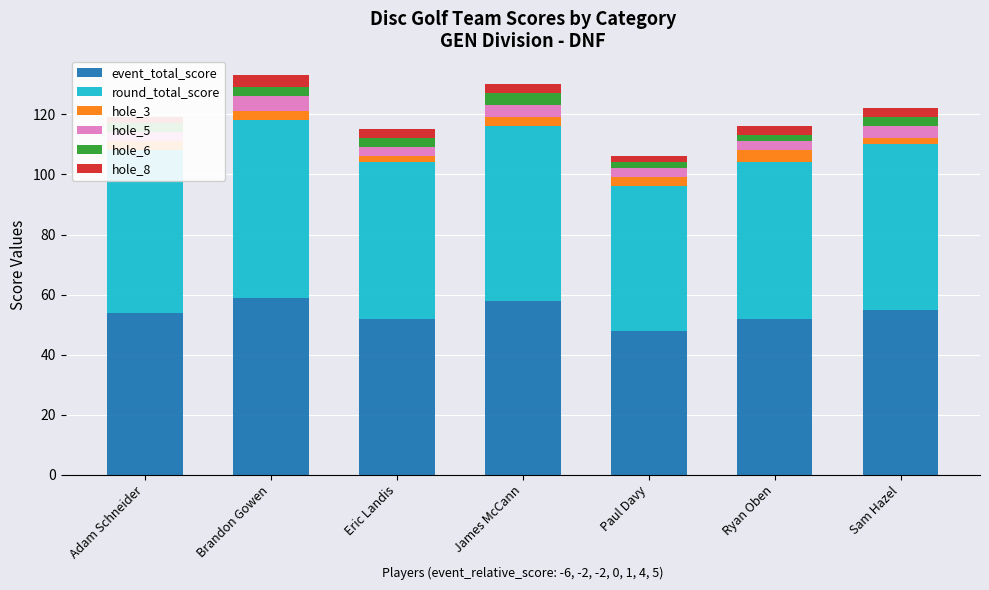

The value of hole_8 at Adam Schneider is 2. True or false?

True